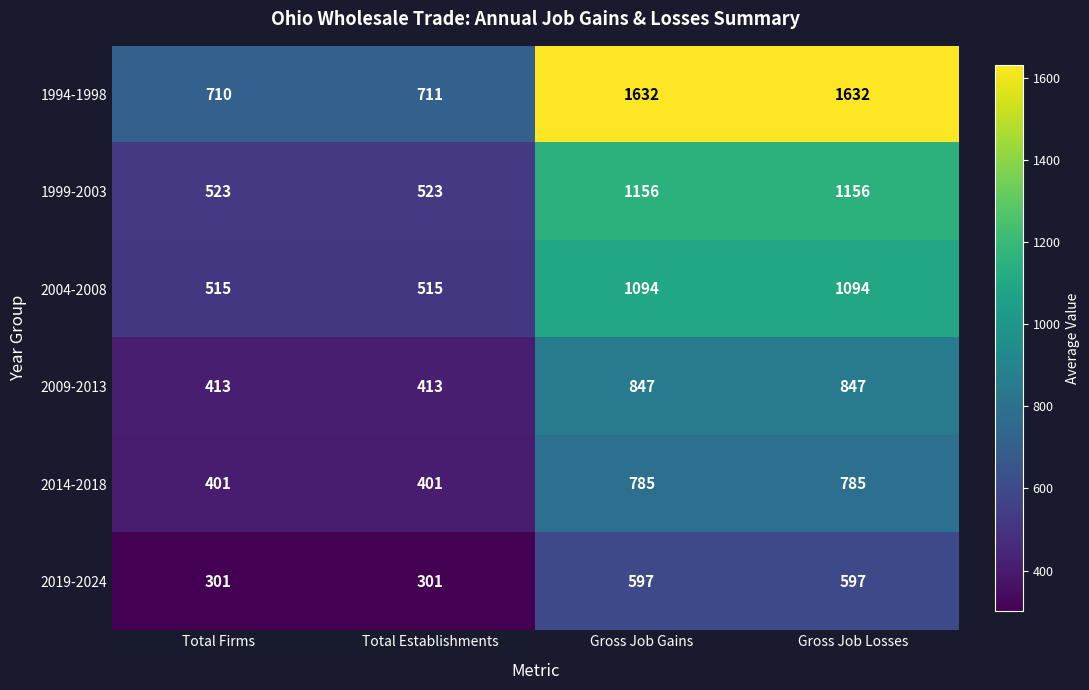

What value does the 2019-2024 series have at Gross Job Losses?

597